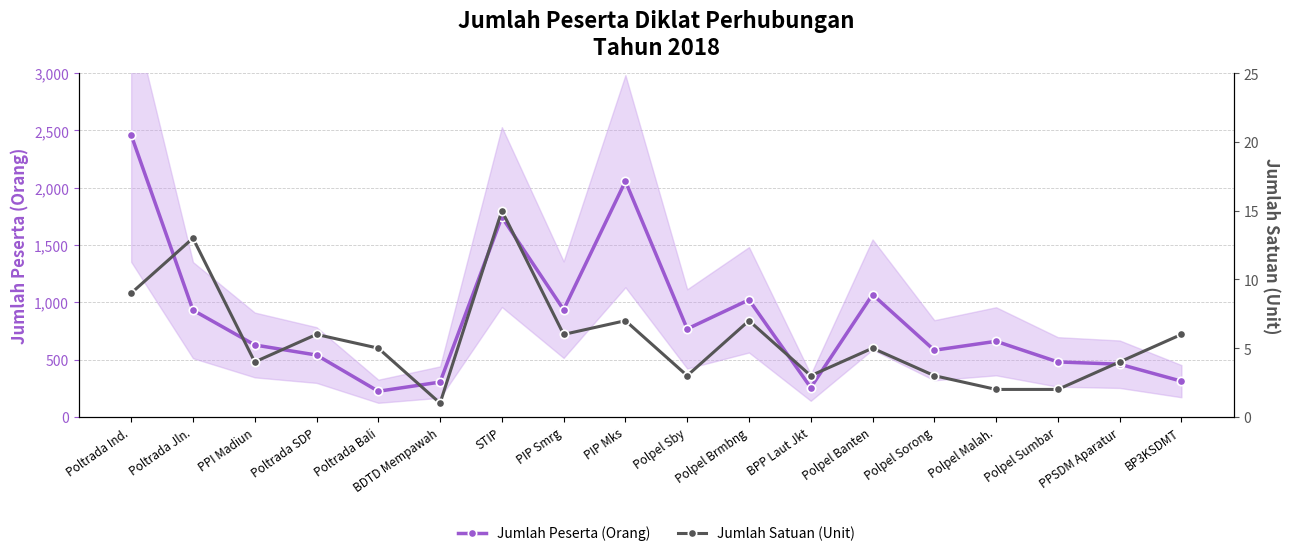

Is the value of Jumlah Peserta (Orang) at BP3KSDMT greater than the value of Jumlah Satuan (Unit) at BPP Laut Jkt?

Yes